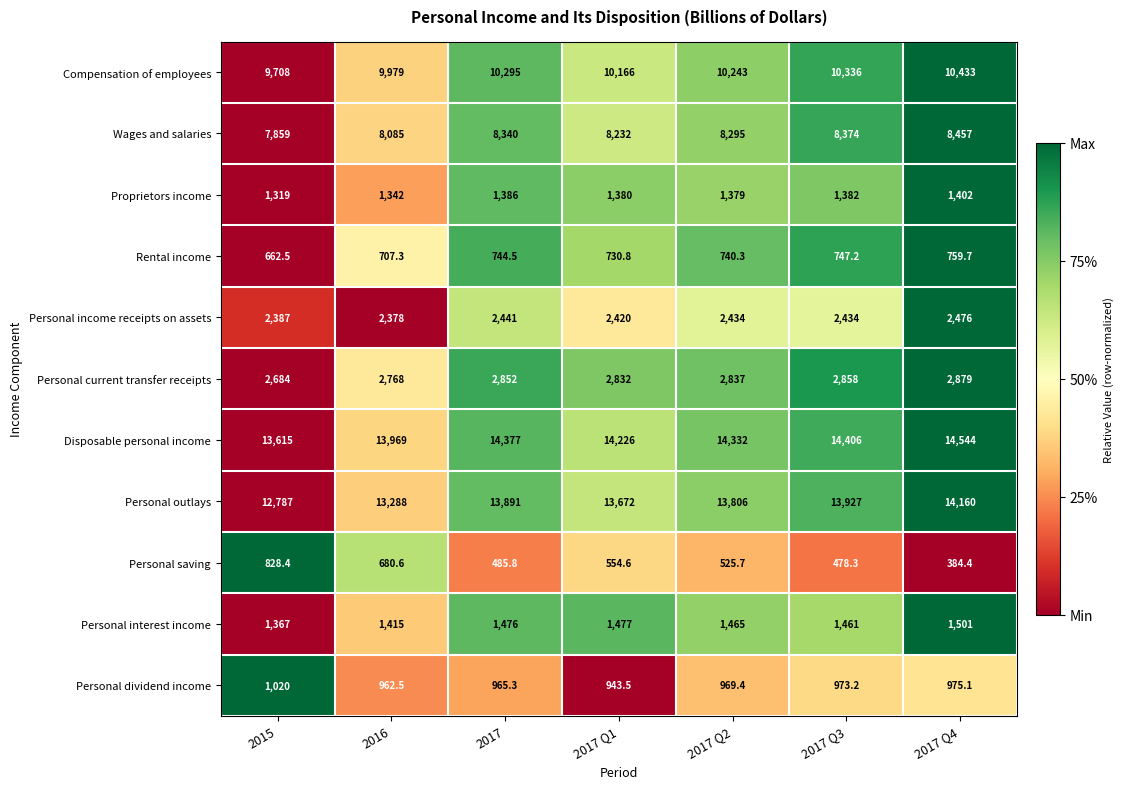

Which label corresponds to the largest value in the chart?

2017 Q4